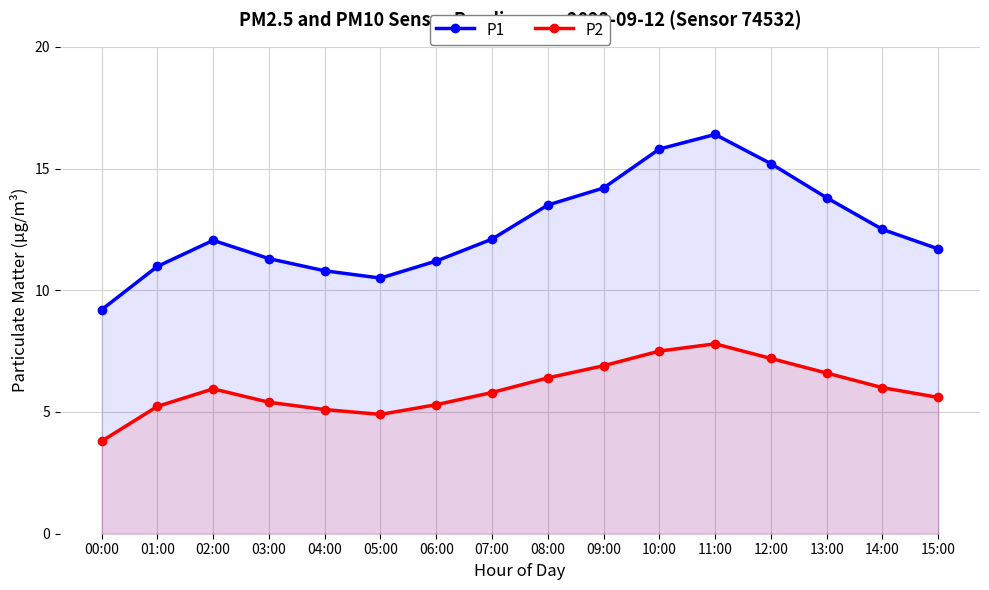

At which label is P2 closest to 5?

04:00